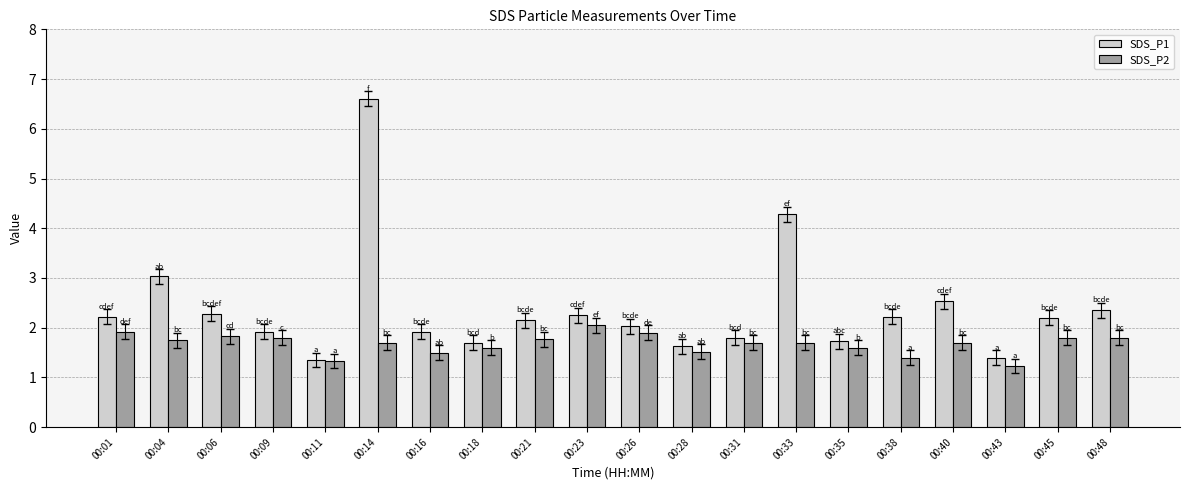

The SDS_P2 series shows 1.8 at 00:21. True or false?

True